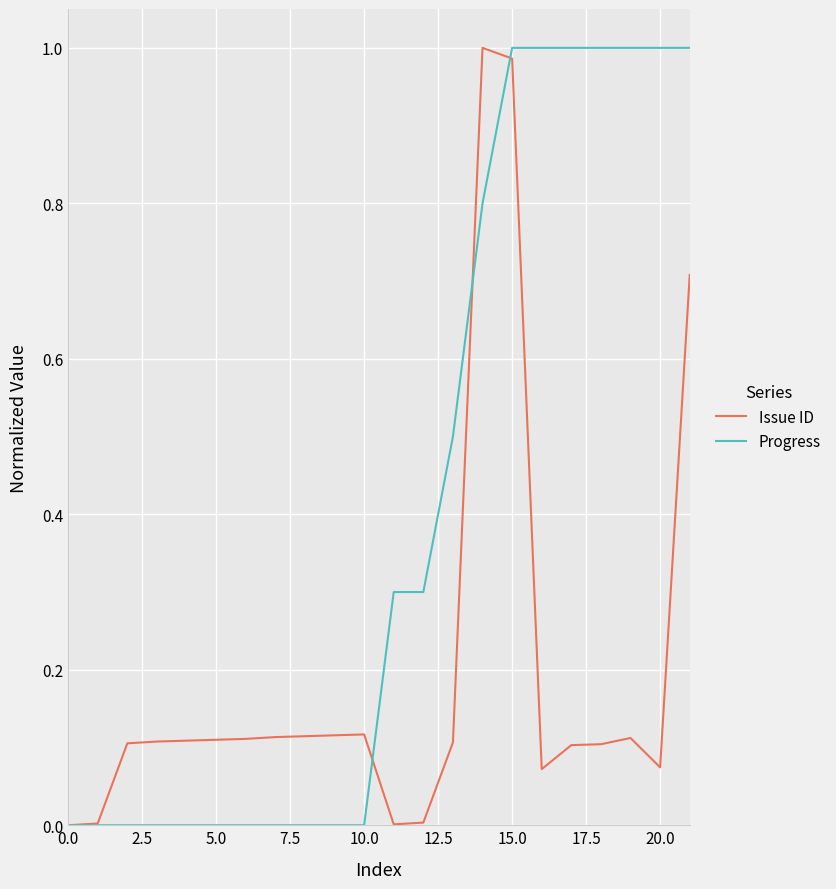

Which series ends up on top after the final intersection of Issue ID and Progress?

Progress